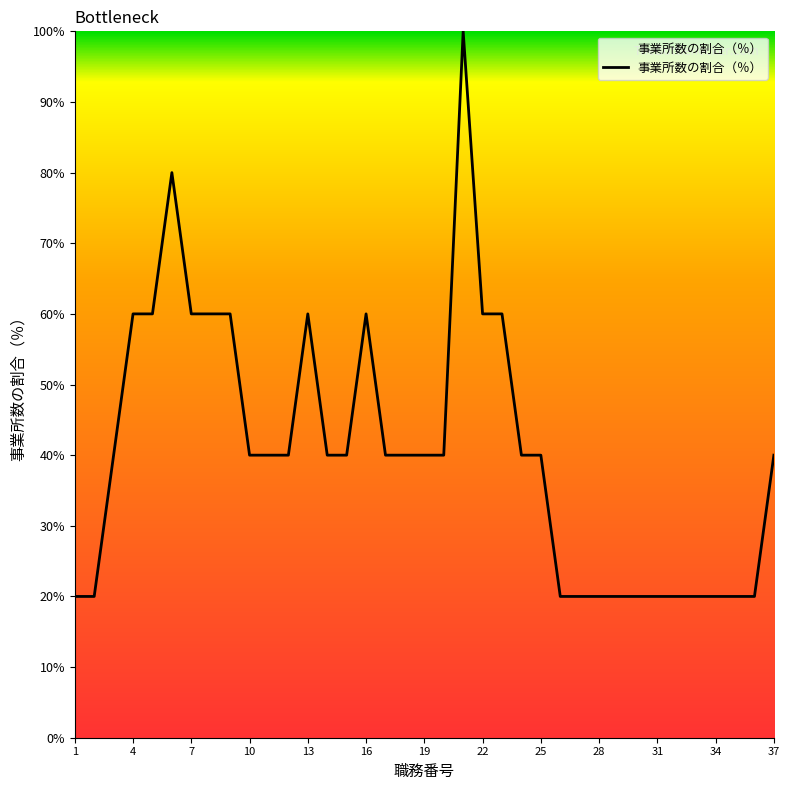

What is the difference between the maximum and minimum values?

80